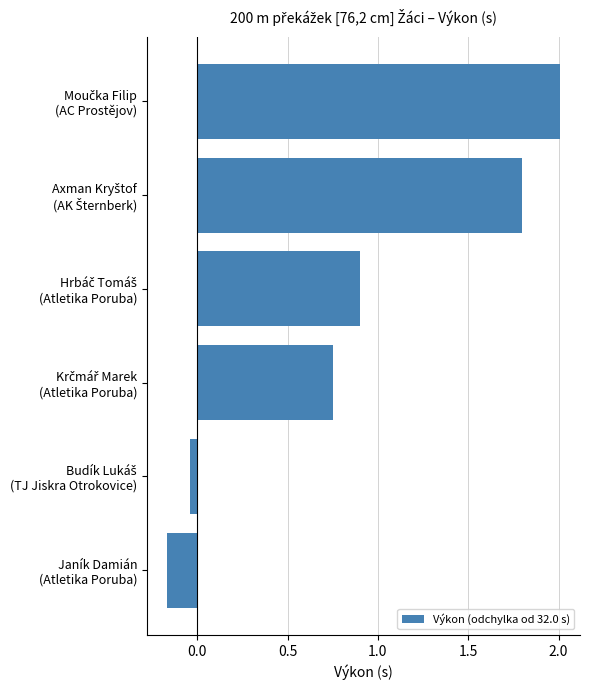

What is the maximum value shown in the chart?

2.0